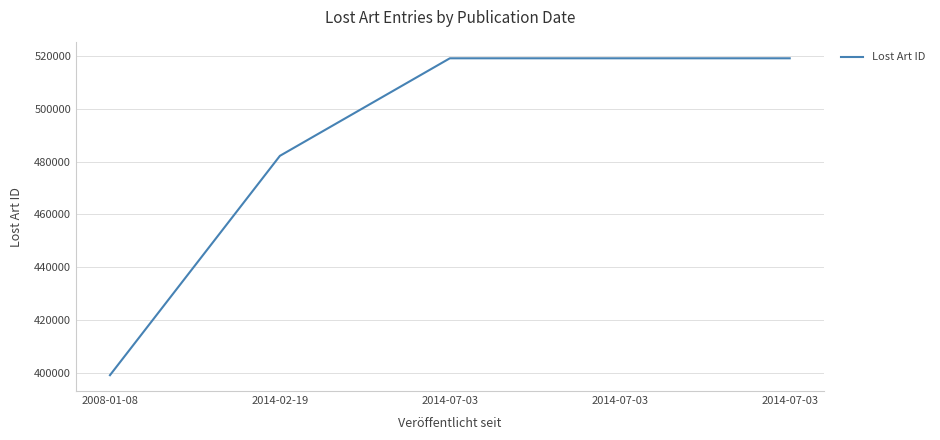

True or false: the data shows 519016 at 2014-07-03.

True